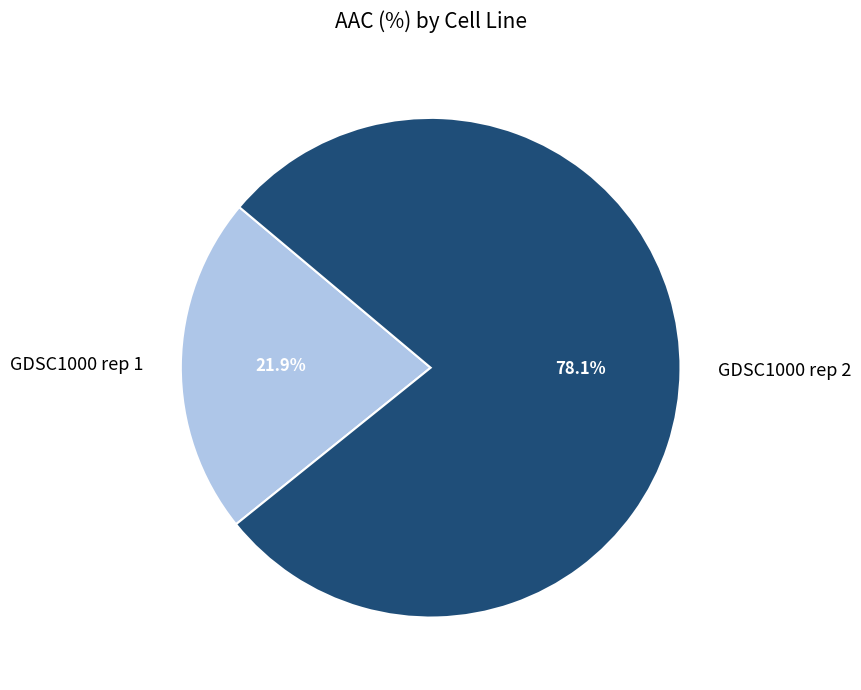

Combined, what portion of the pie is GDSC1000 rep 1 and GDSC1000 rep 2?

100.0%